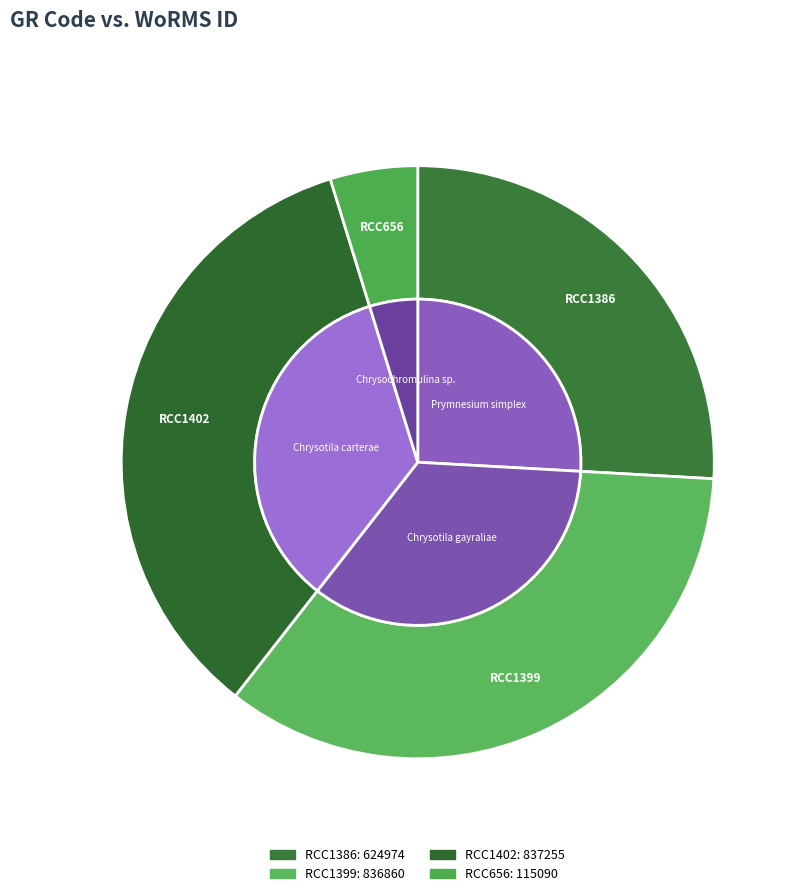

How many segments does this pie chart have?

4